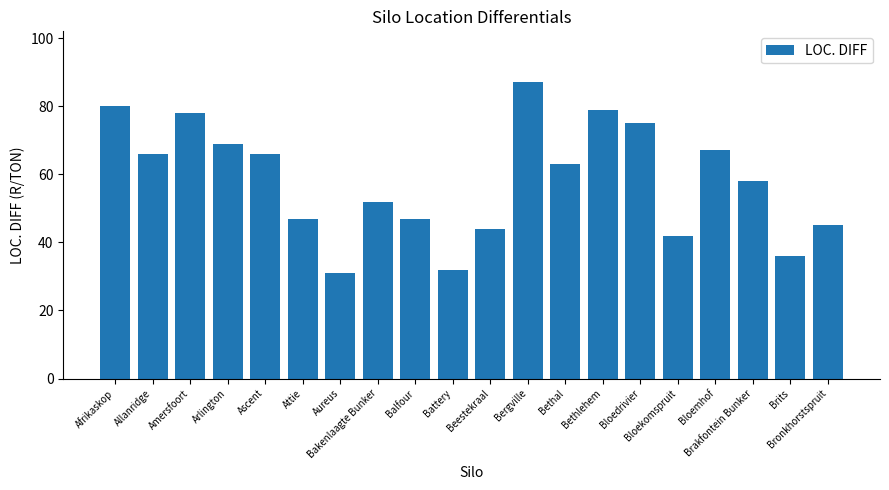

What is the ratio of the value at Bronkhorstspruit to the value at Attie?

1.0